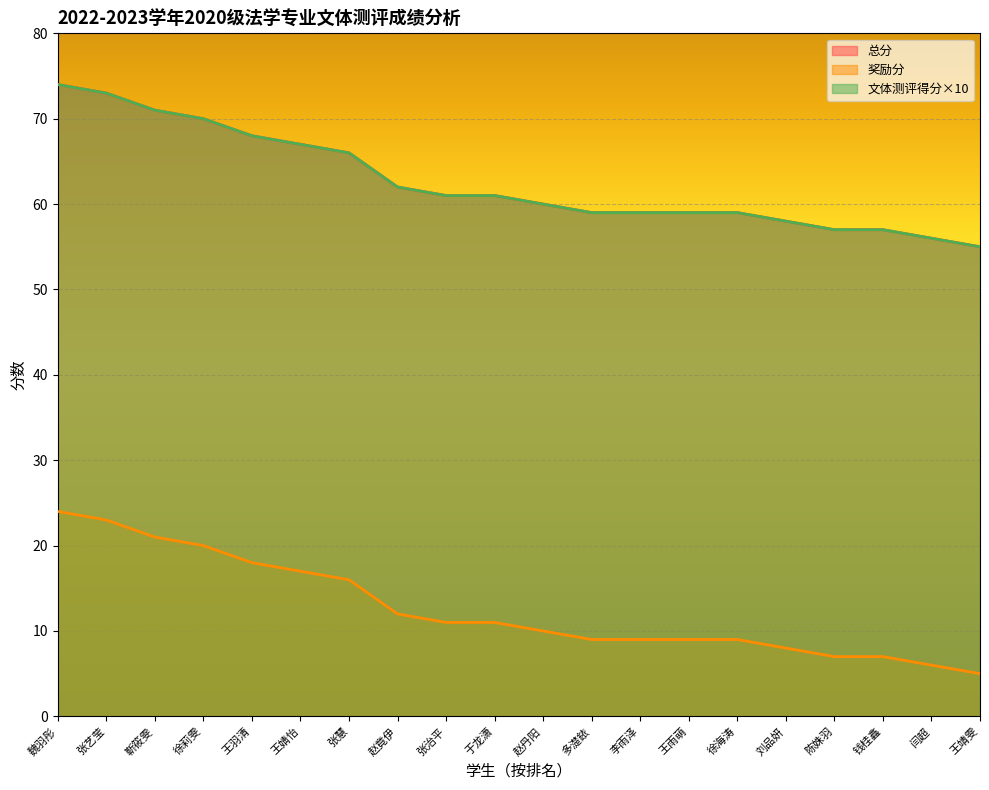

What is the highest value of the 文体测评得分 series?

74